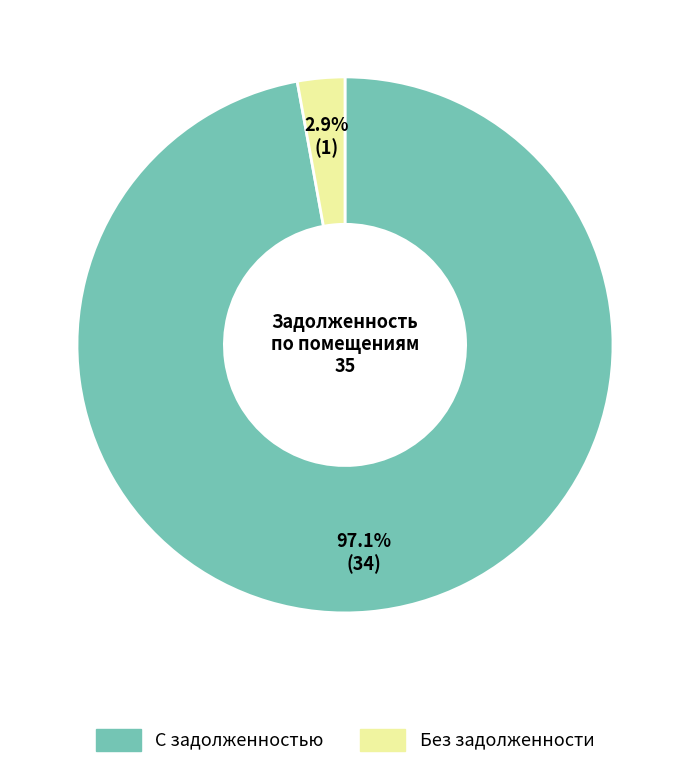

Is there any slice that represents more than half of the pie?

Yes